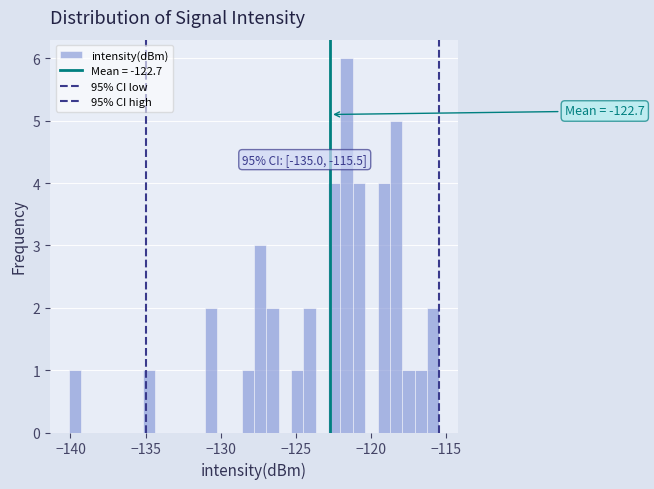

Read against the x-axis, roughly where is the centre of the tallest bar?

-121.5